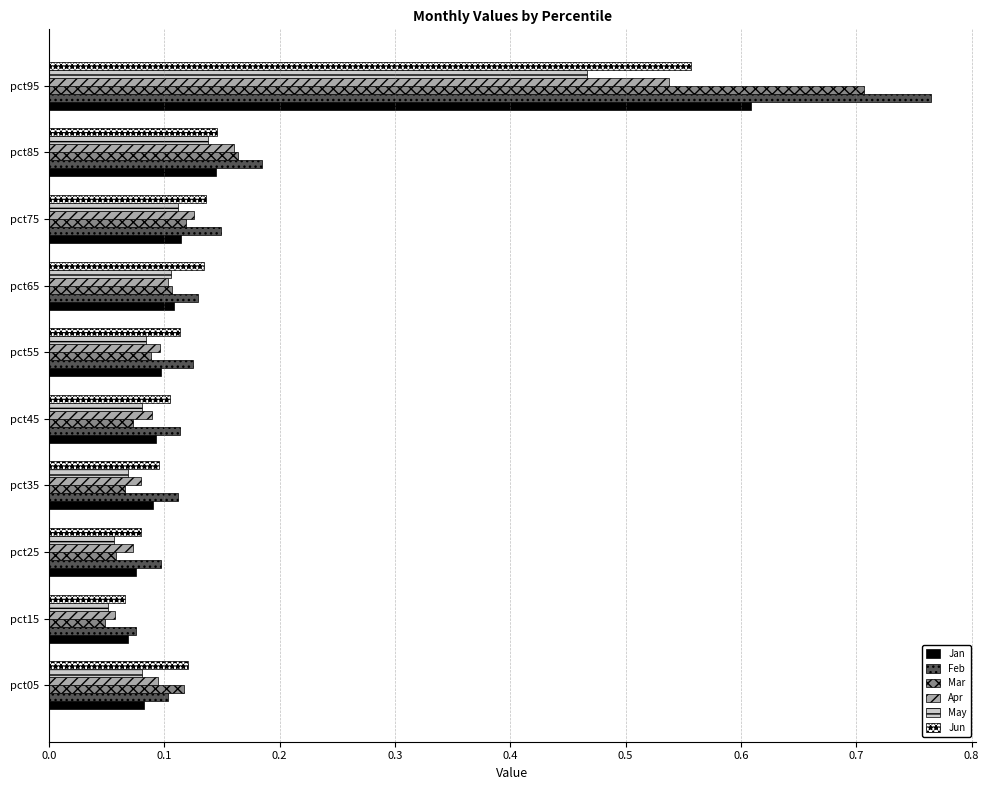

At which label does Mar reach its peak?

pct95